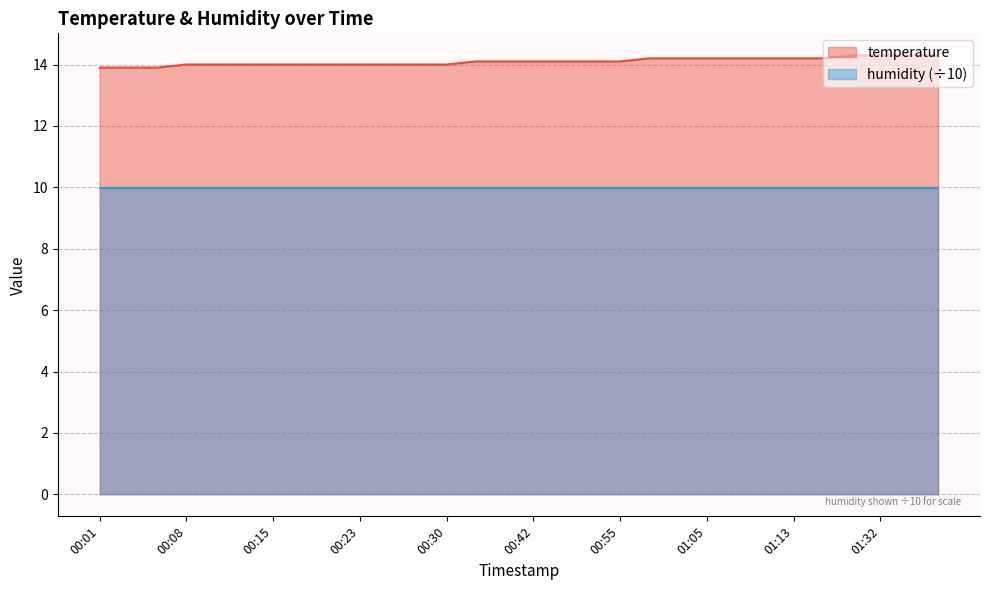

How many data points are less than 14?

3